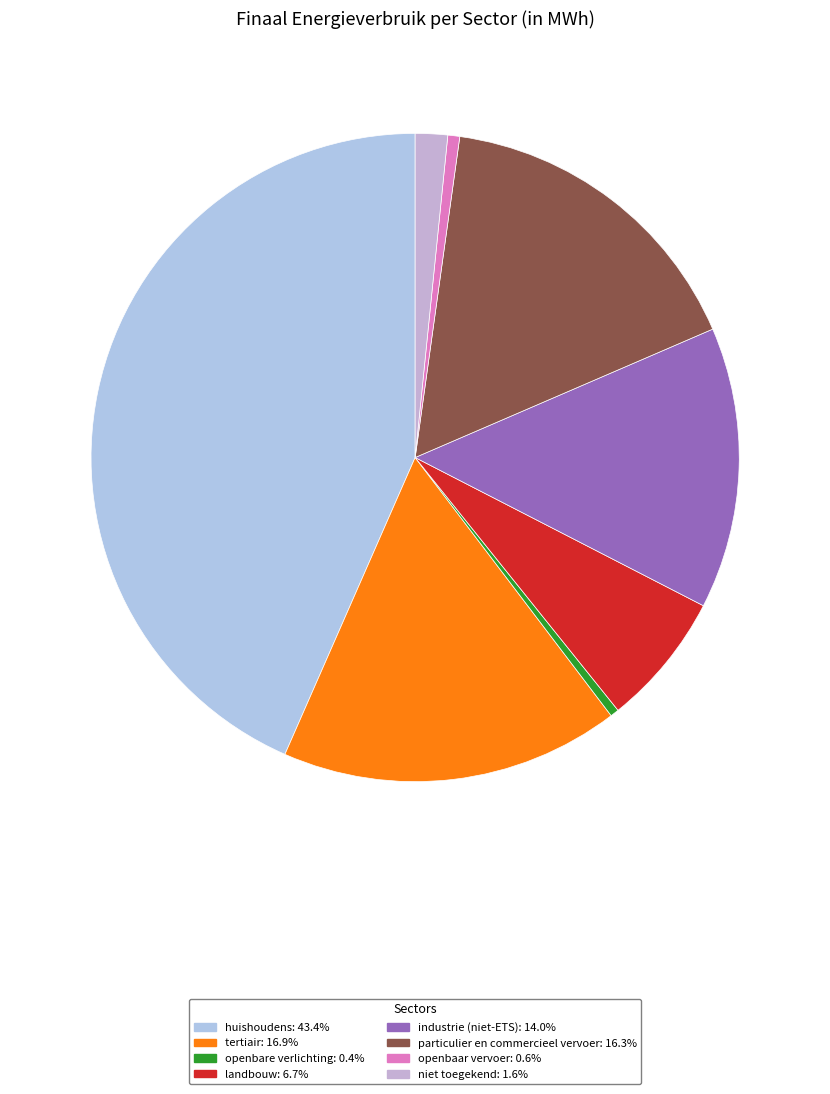

How many segments does this pie chart have?

8